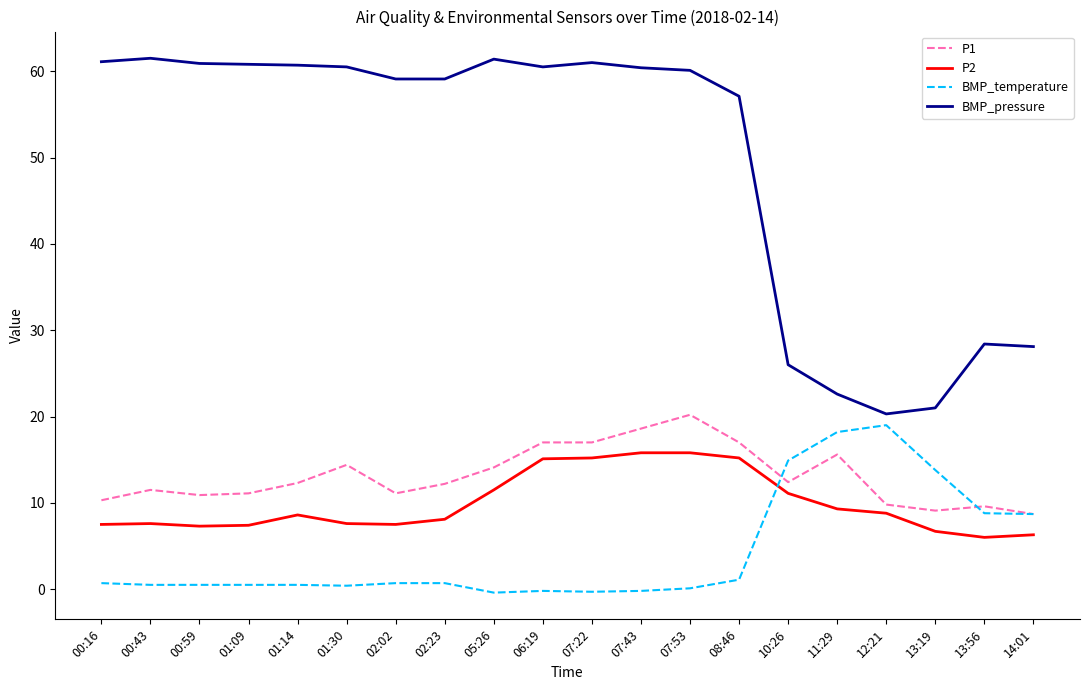

What are all the series names shown in the legend?

P1, P2, BMP_temperature, BMP_pressure